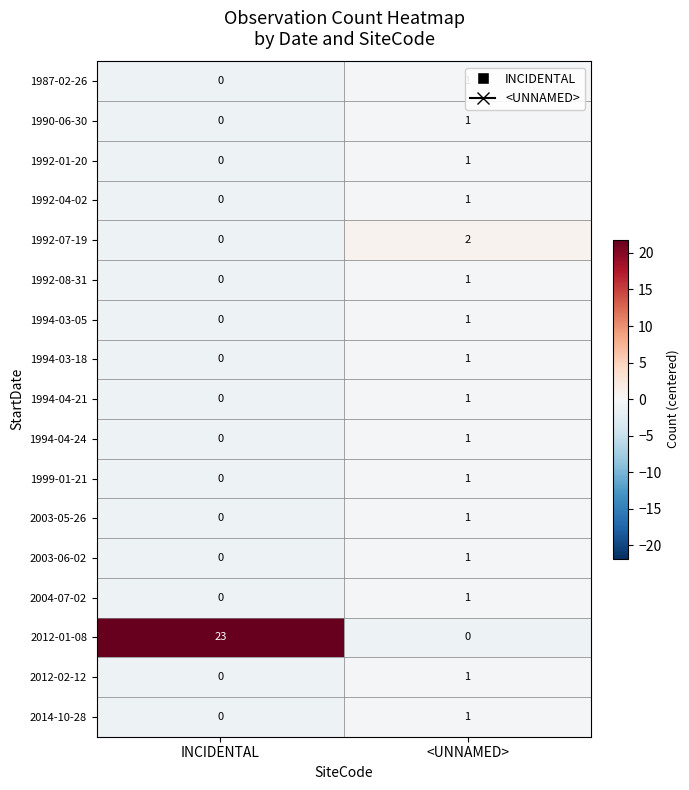

Which series has the largest total across all categories?

2012-01-08